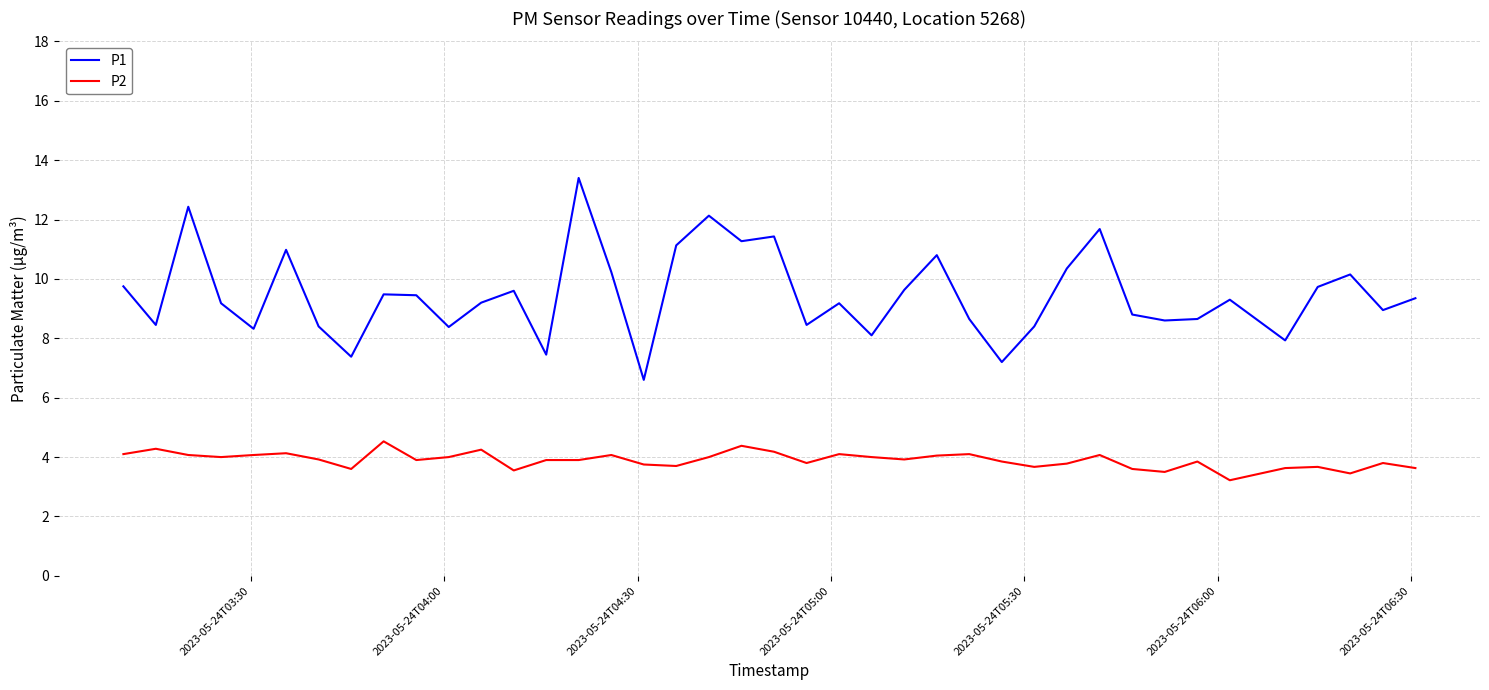

Which series has the widest spread of values?

P1